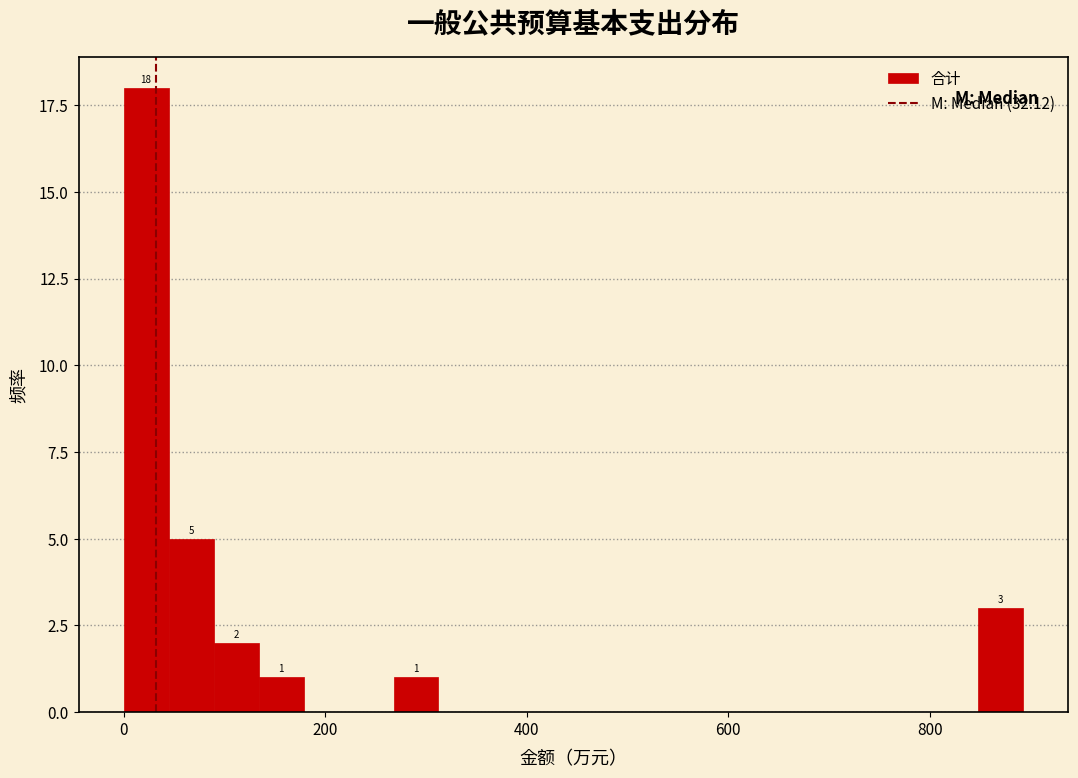

Around what value on the x-axis is the tallest bar? Give the approximate position of its centre, as read against the axis.

20